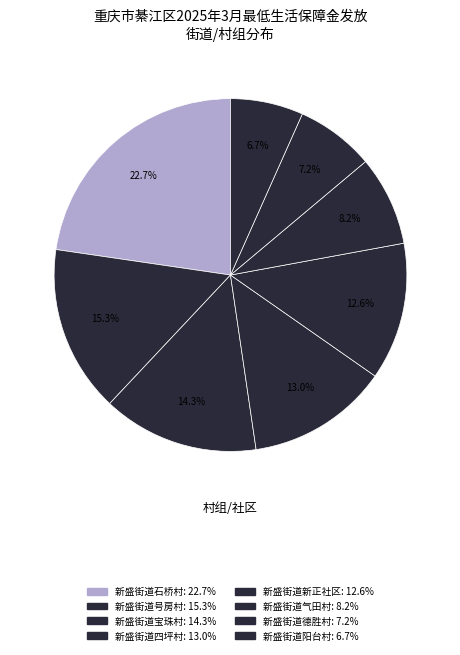

Is there any slice that represents more than half of the pie?

No